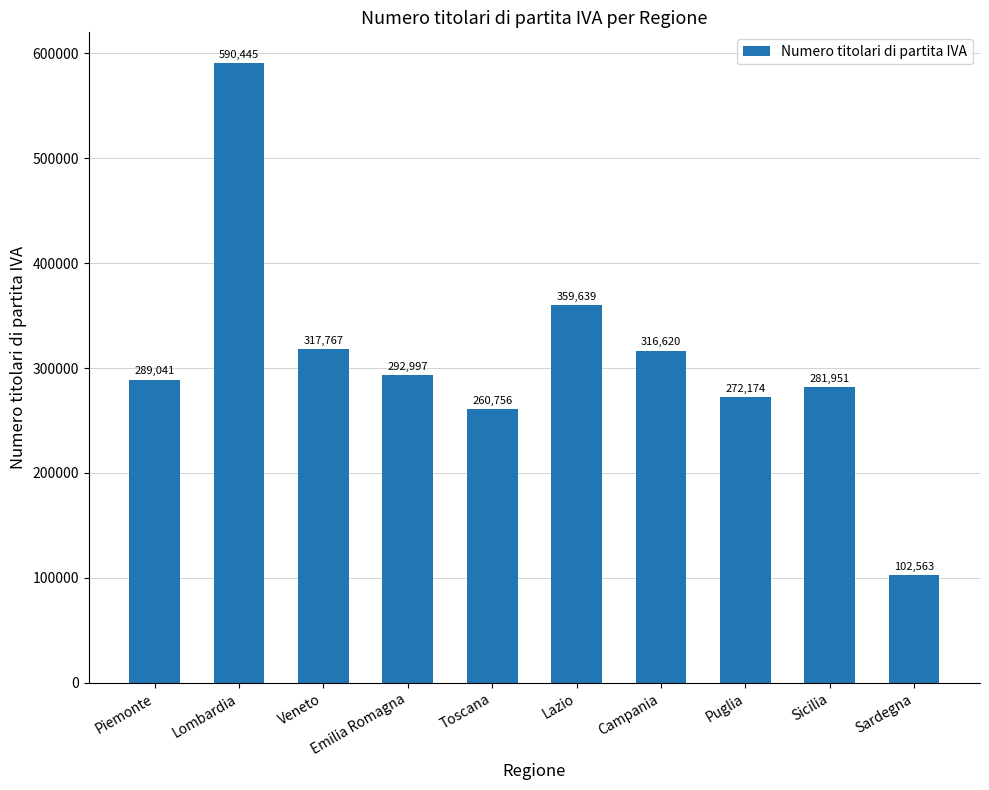

What is the ratio of the value at Piemonte to the value at Sicilia?

1.0